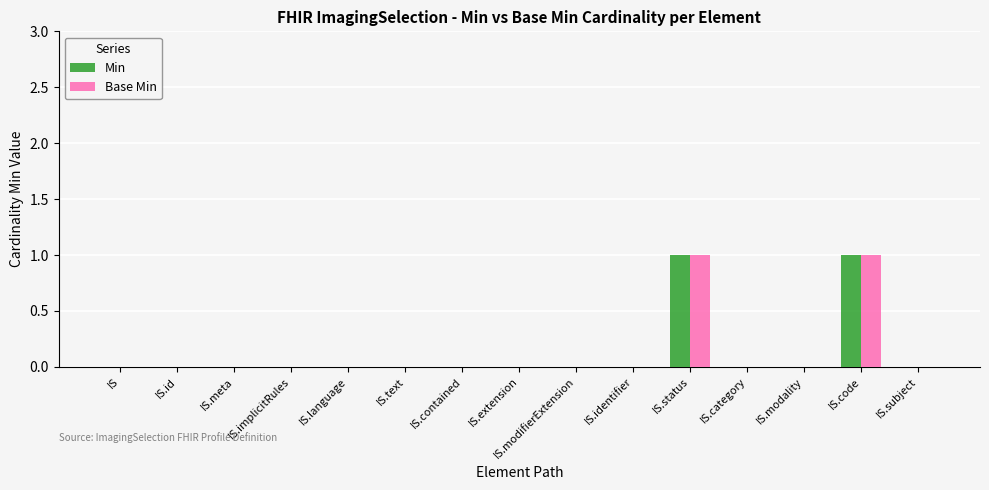

The Min series shows -1 at IS.identifier. True or false?

False